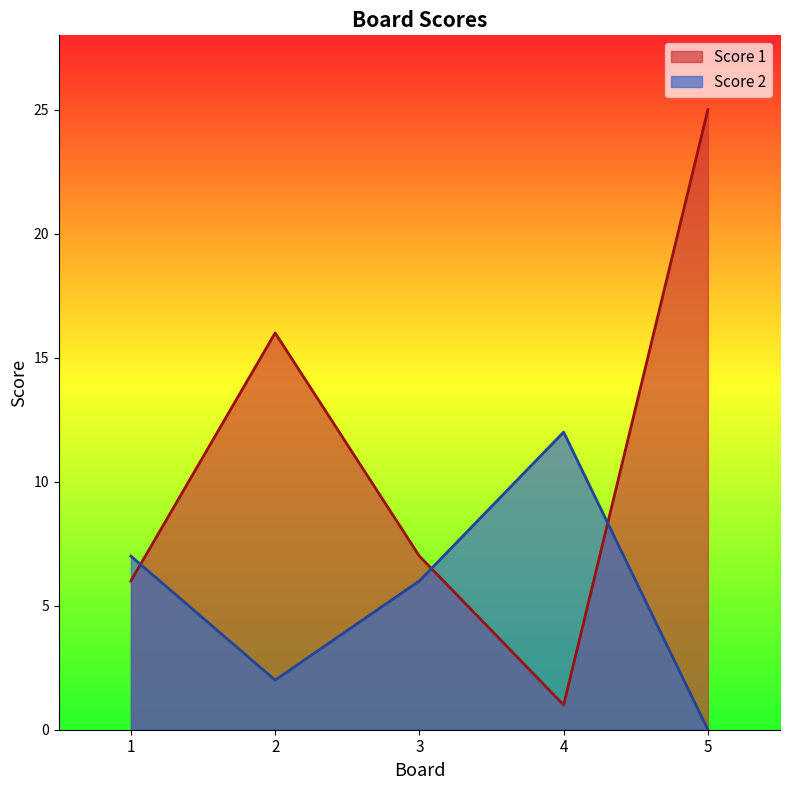

Reading left to right, transcribe all the data shown in this chart.

Score 1: 6	16	7	1	25
Score 2: 7	2	6	12	0